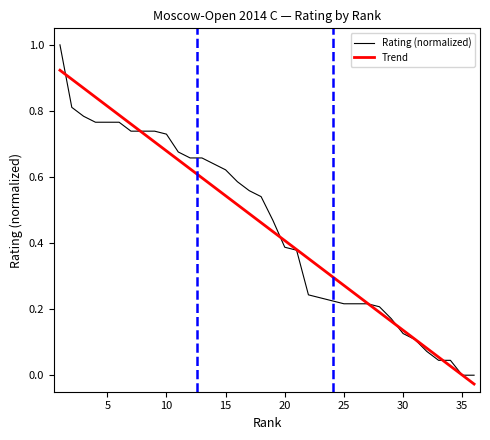

Reading left to right, list all the values displayed in this chart.

1.0	0.8	0.8	0.8	0.8	0.8	0.7	0.7	0.7	0.7	0.7	0.7	0.7	0.6	0.6	0.6	0.6	0.5	0.5	0.4	0.4	0.2	0.2	0.2	0.2	0.2	0.2	0.2	0.2	0.1	0.1	0.1	0.0	0.0	0.0	0.0